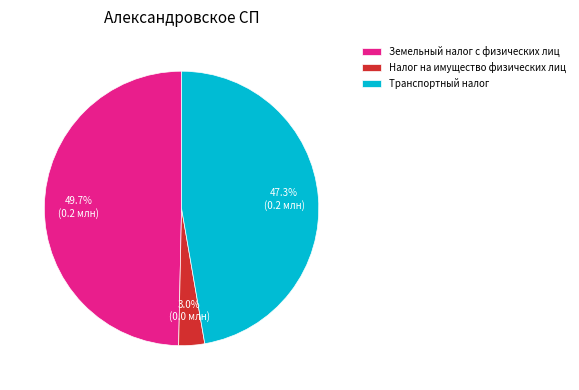

Is it true that Земельный налог с физических лиц is 58% of the pie?

False